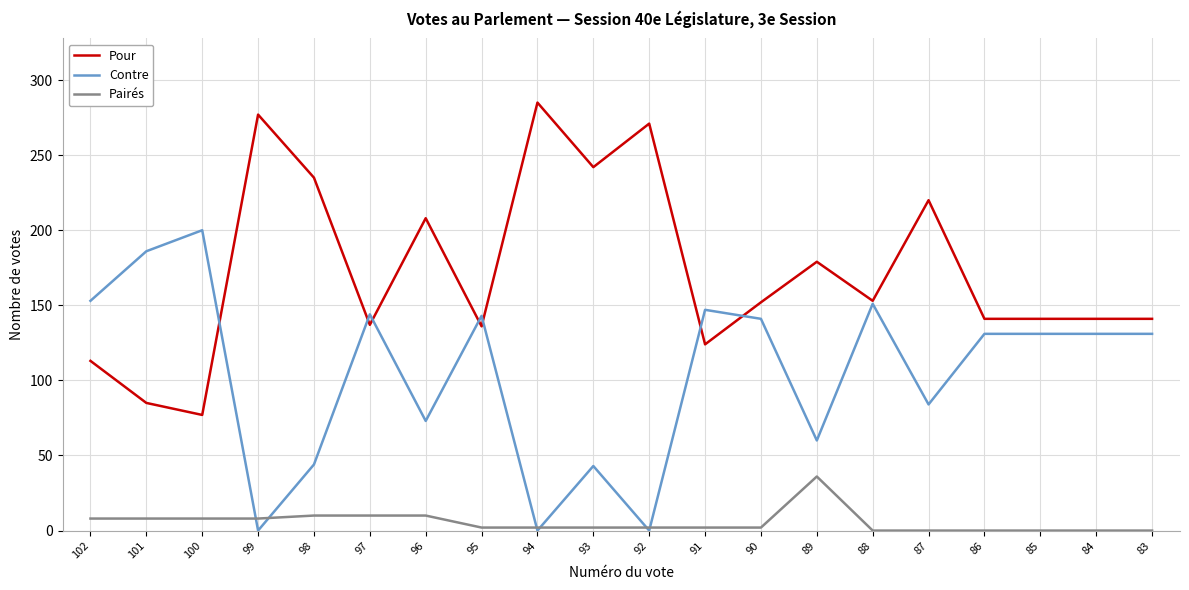

In Contre, how many points are lower than both neighbors (excluding endpoints)?

6